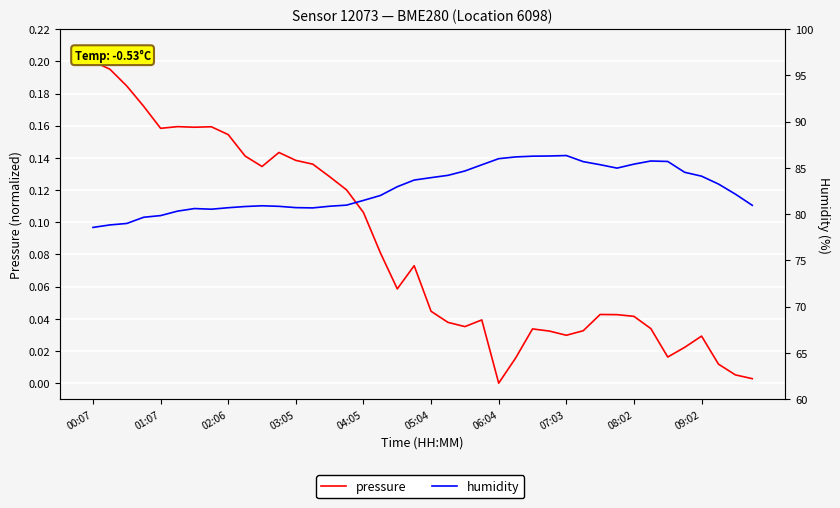

True or false: pressure and humidity intersect in this chart.

False